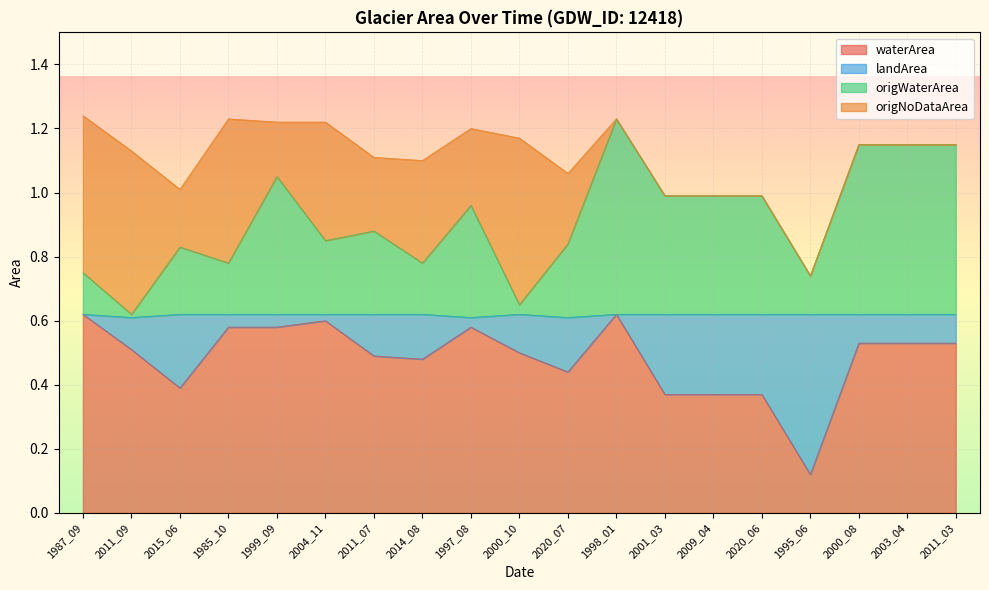

What is the maximum value shown in the chart?

1.2